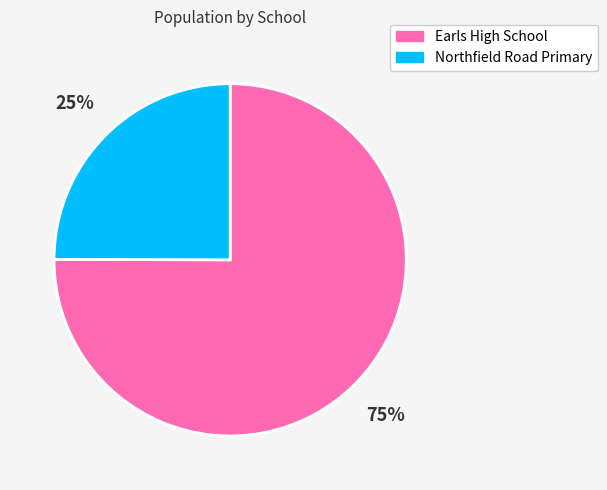

To the nearest percent, what is the difference between the largest and smallest slice percentages?

50%